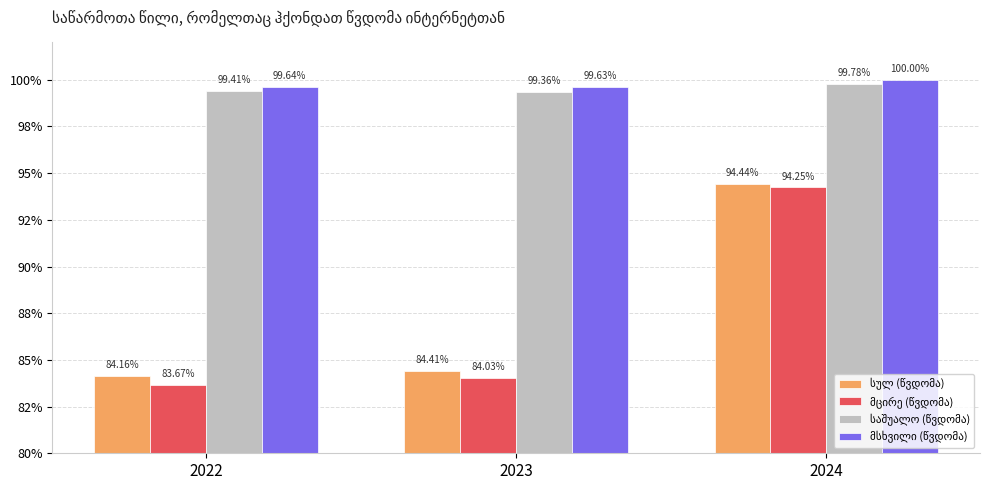

Reading left to right, extract all data points from this chart.

სულ (წვდომა): 0.8	0.8	0.9
მცირე (წვდომა): 0.8	0.8	0.9
საშუალო (წვდომა): 1.0	1.0	1.0
მსხვილი (წვდომა): 1.0	1.0	1.0